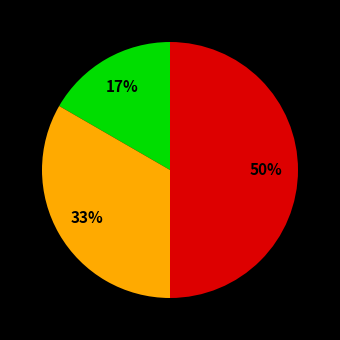

To the nearest percent, what is the difference between the largest and smallest slice percentages?

33%